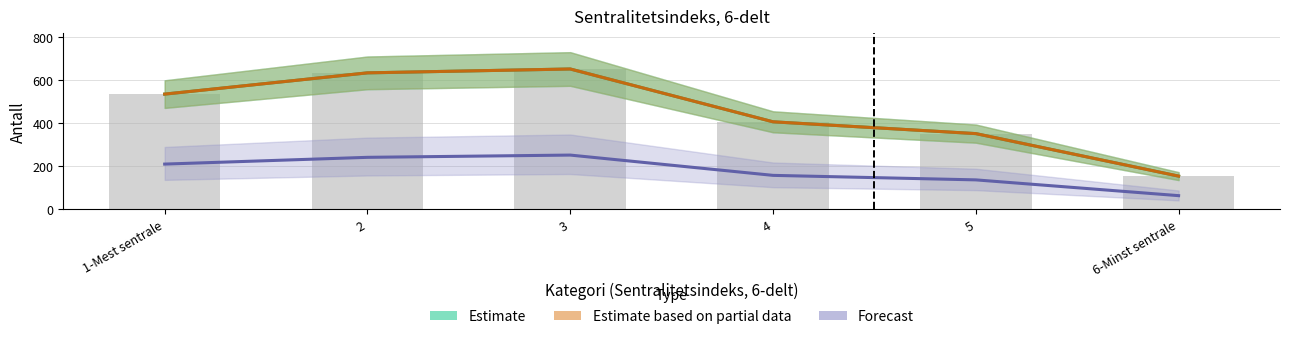

What is the sum of all Estimate values?

2737.0